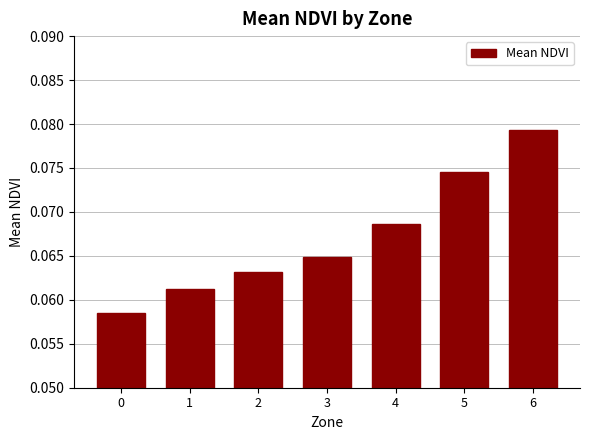

Which label corresponds to the largest value in the chart?

6